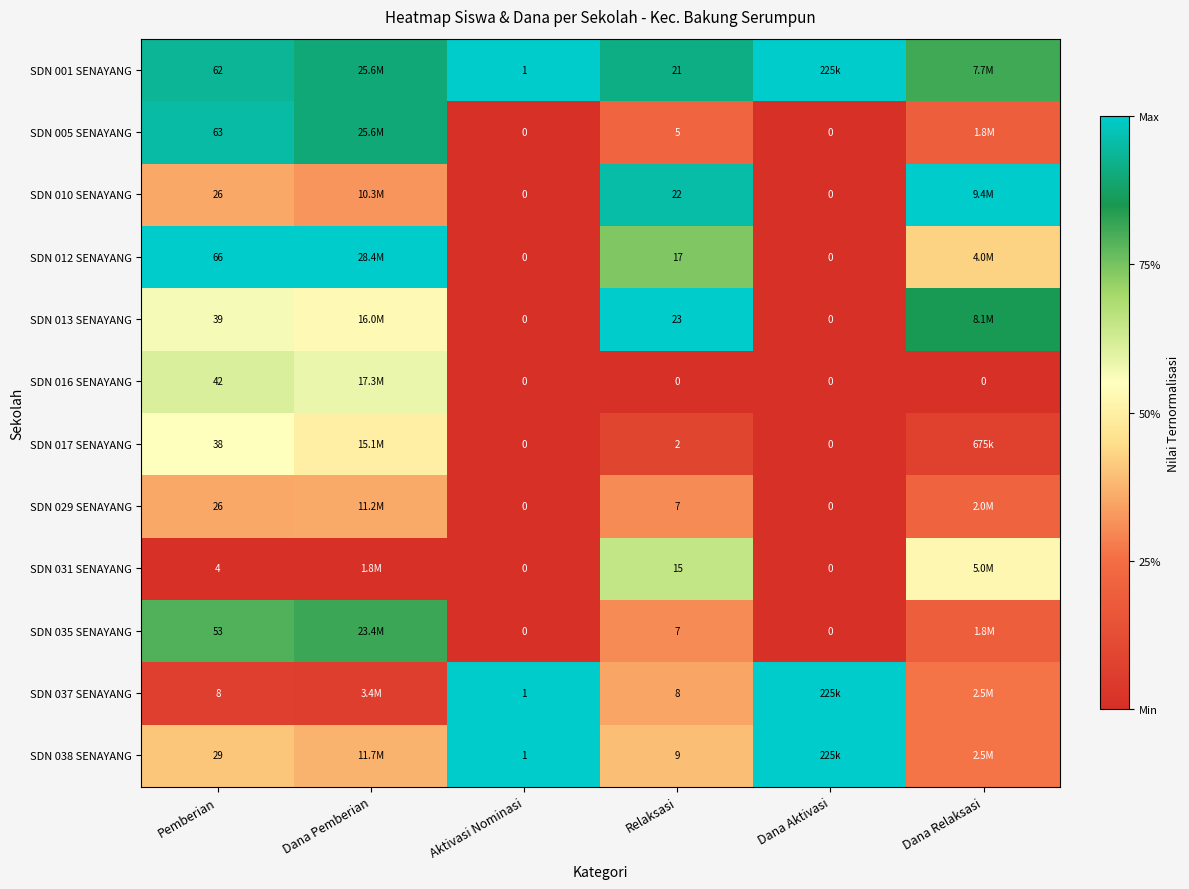

What is the difference between the highest and lowest values at Aktivasi Nominasi?

1.0